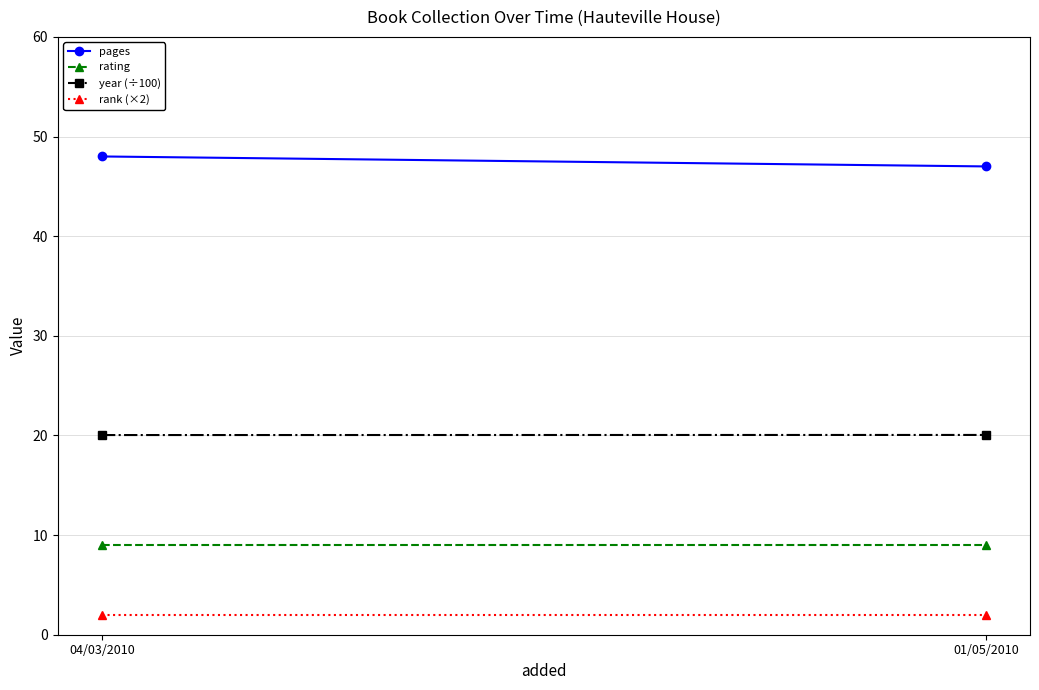

Read the rank (×2) value at 01/05/2010.

2.0